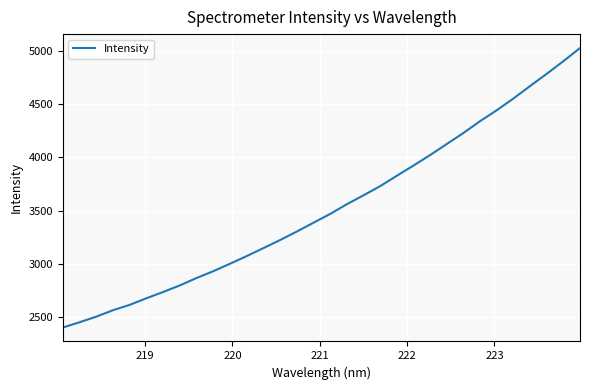

What is the difference between the maximum and minimum values?

2635.2